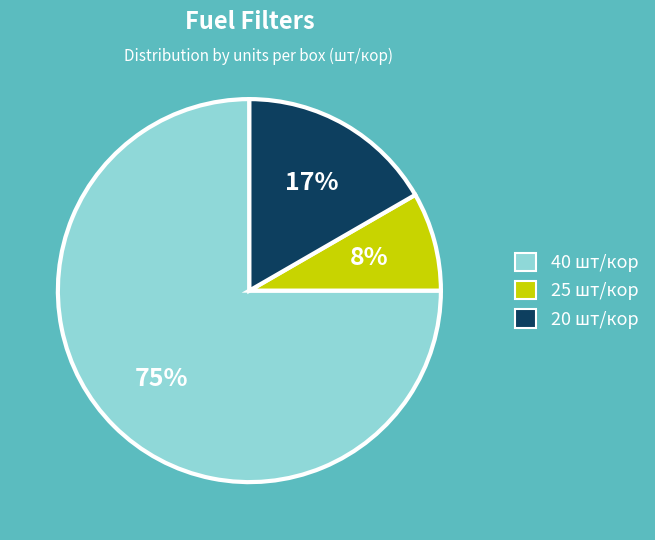

To the nearest percent, what is the difference between the largest and smallest slice percentages?

67%